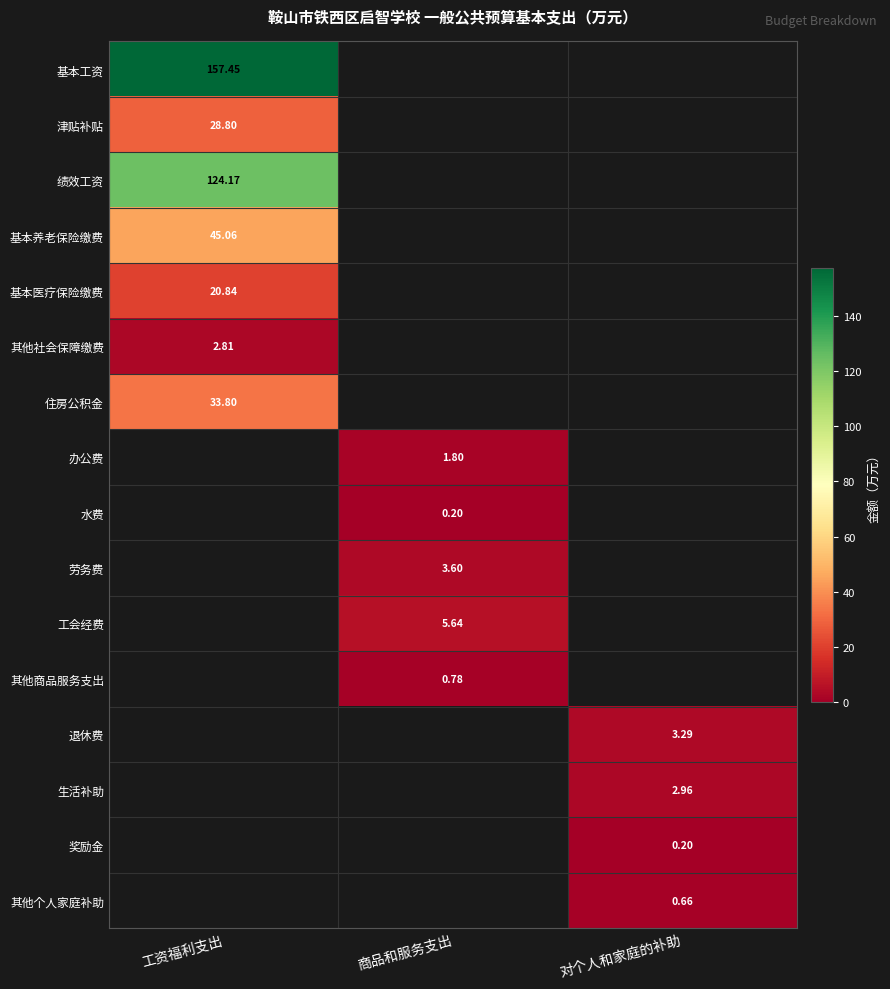

At 商品和服务支出, list the series in order from smallest to largest.

基本工资, 津贴补贴, 绩效工资, 基本养老保险缴费, 基本医疗保险缴费, 其他社会保障缴费, 住房公积金, 退休费, 生活补助, 奖励金, 其他个人家庭补助, 水费, 其他商品服务支出, 办公费, 劳务费, 工会经费